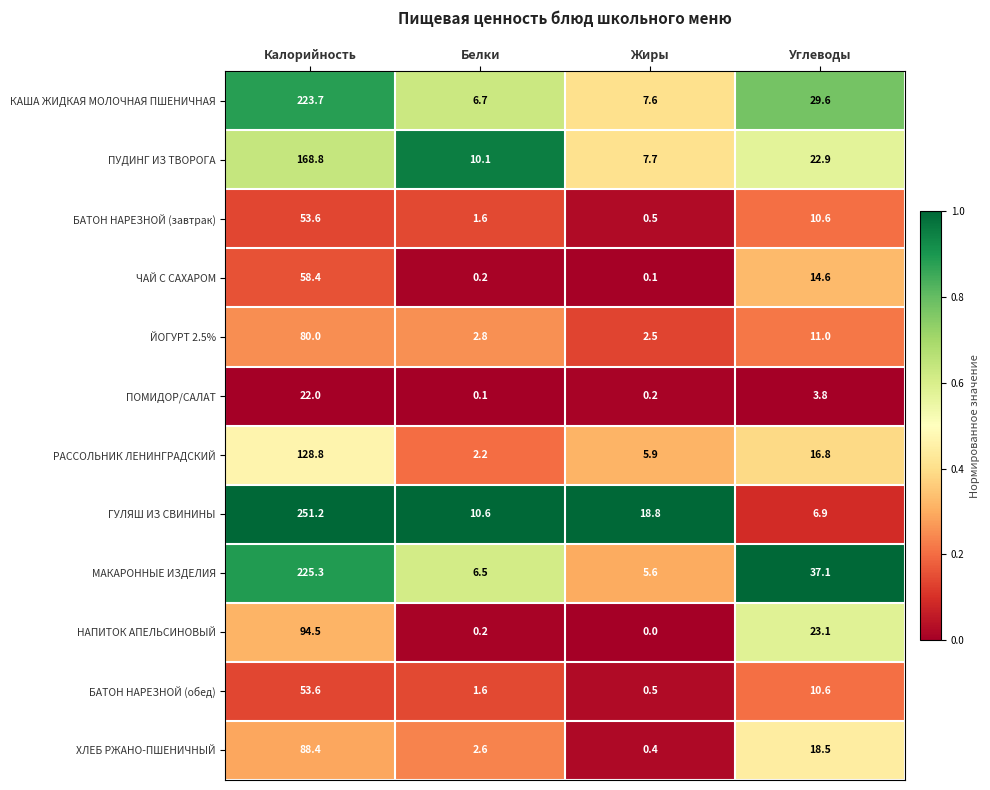

At how many categories does at least one series exceed 0?

4